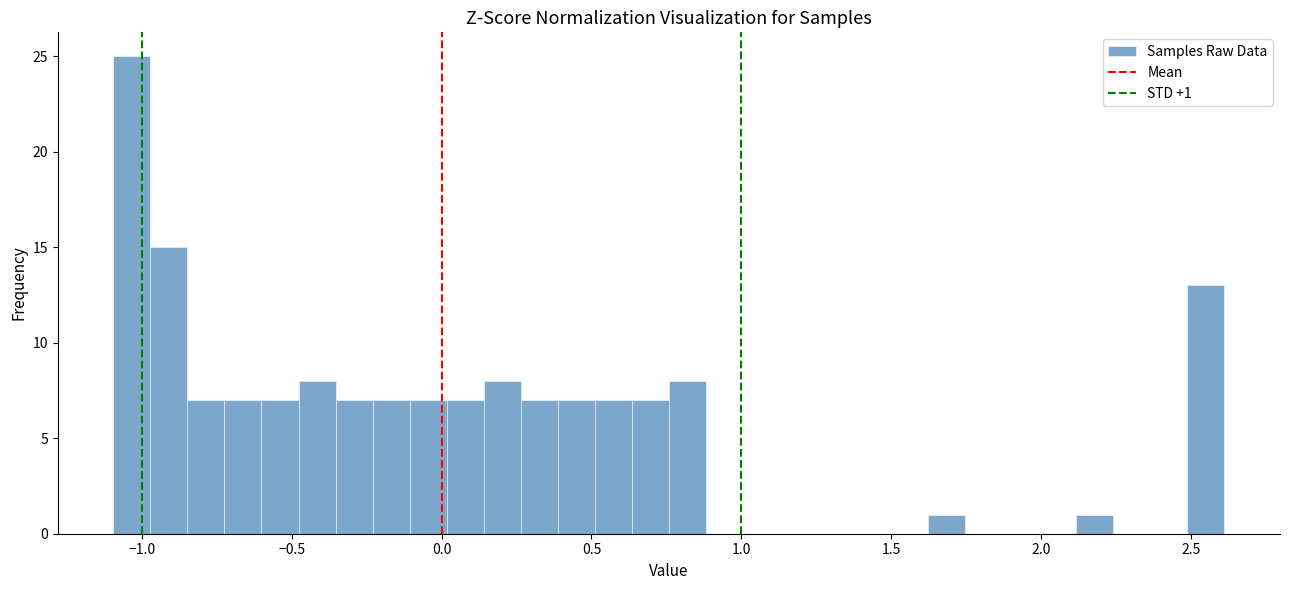

Around what value on the x-axis is the tallest bar? Give the approximate position of its centre, as read against the axis.

-1.05